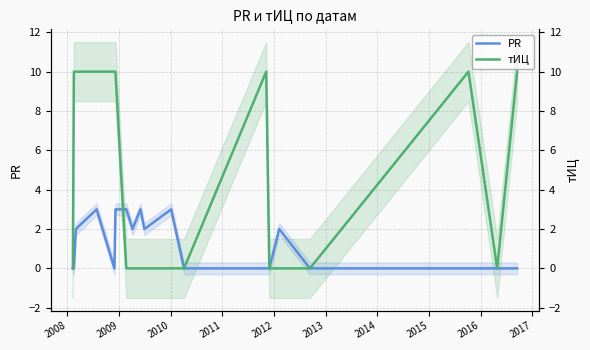

At 2012, list the series in order from largest to smallest.

тИЦ, PR